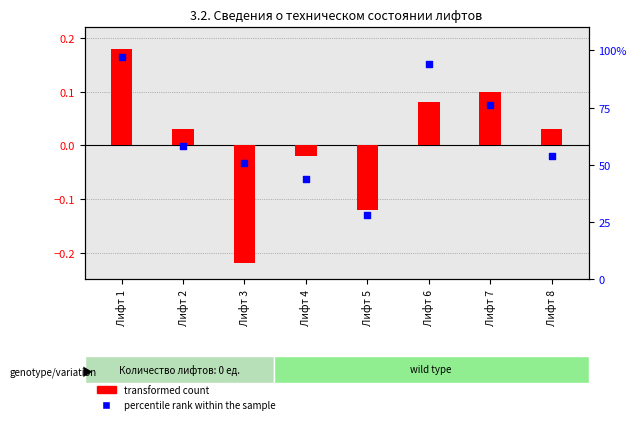

What is the total value across all series at Лифт 1?

1.1